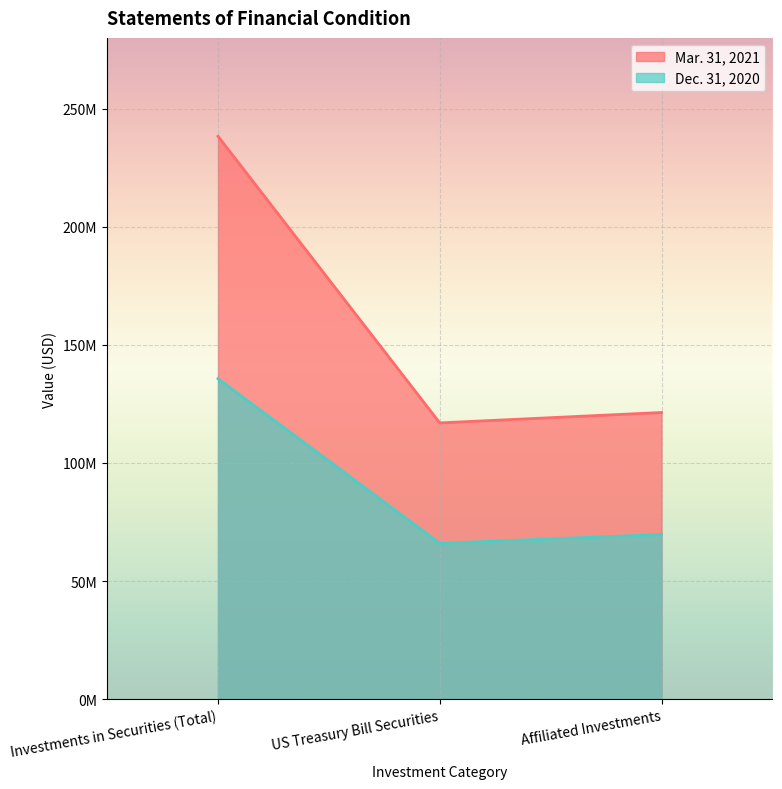

How many values in the Mar. 31, 2021 series are below 121379684?

1